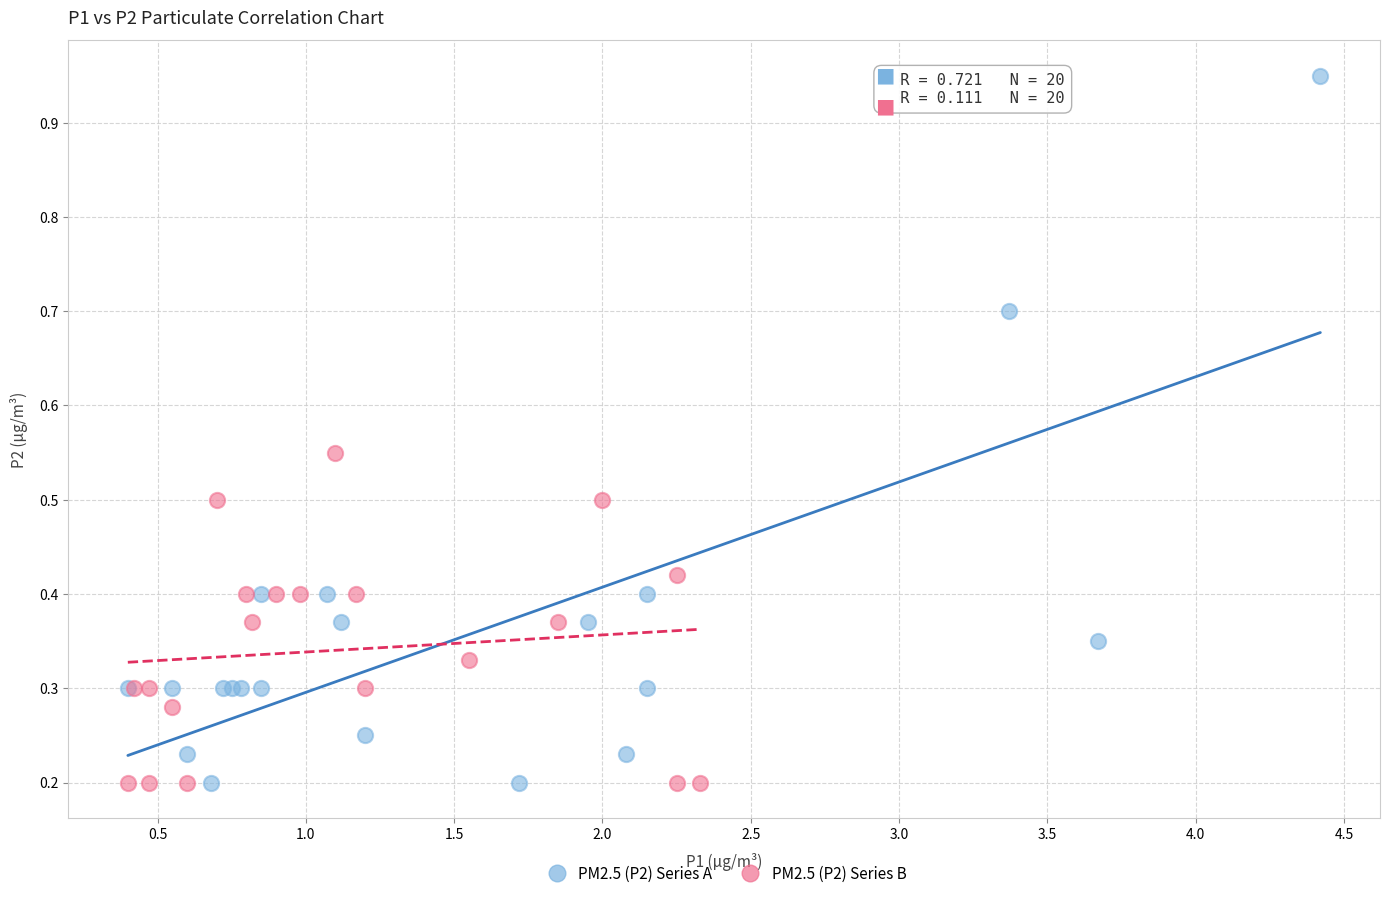

Which series has the widest spread of Y values?

PM2.5 (P2) Series A